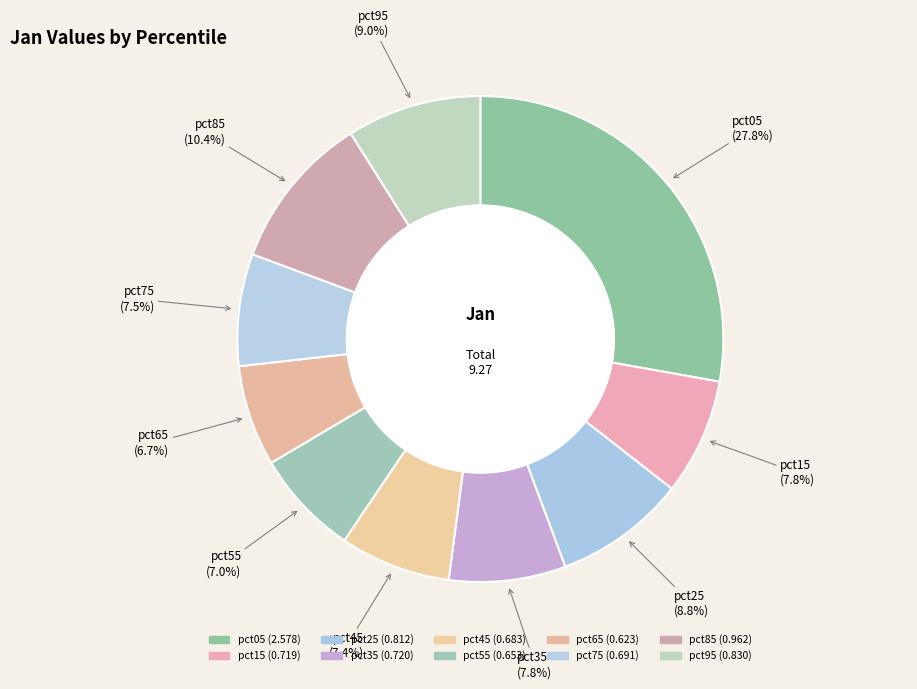

How many segments does this pie chart have?

10